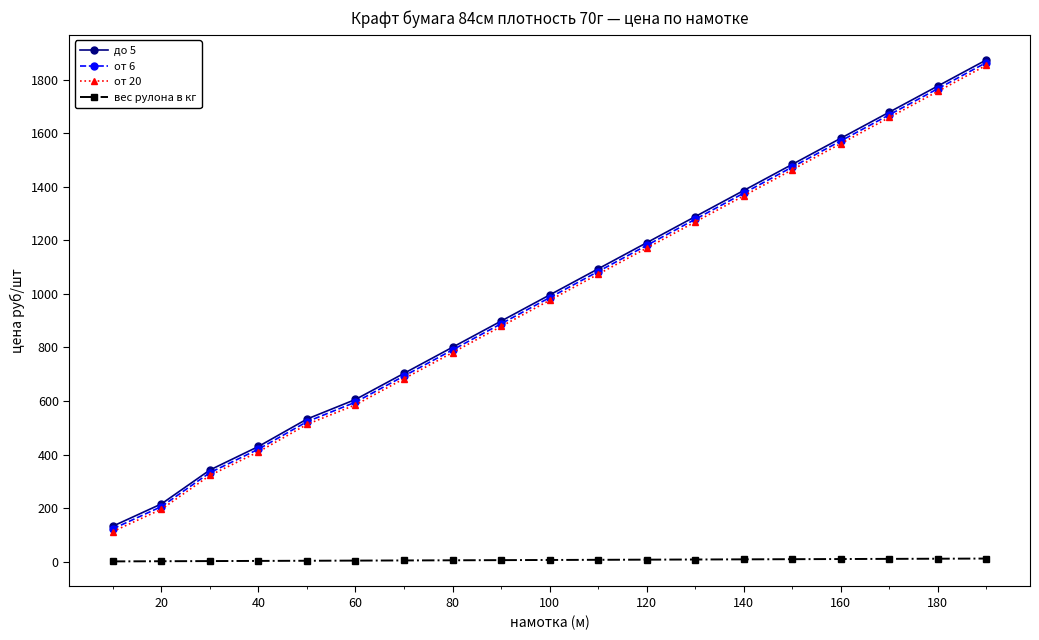

True or false: до 5 has more than 1 interior local peaks.

False